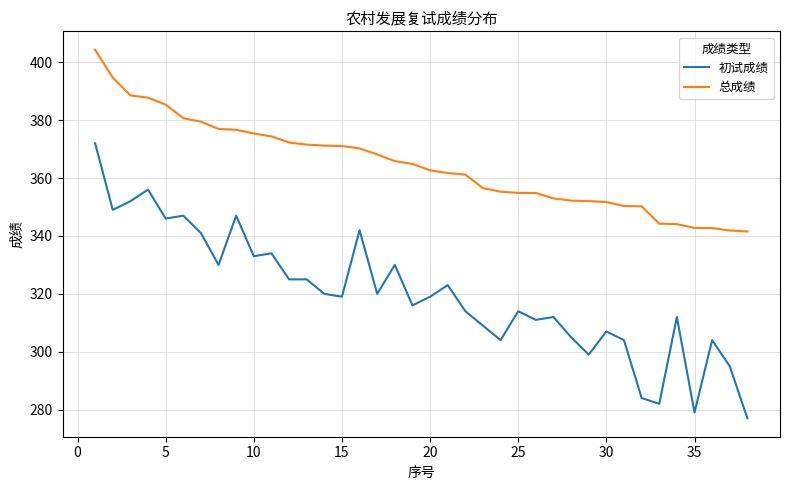

Which series has the largest total across all categories?

总成绩